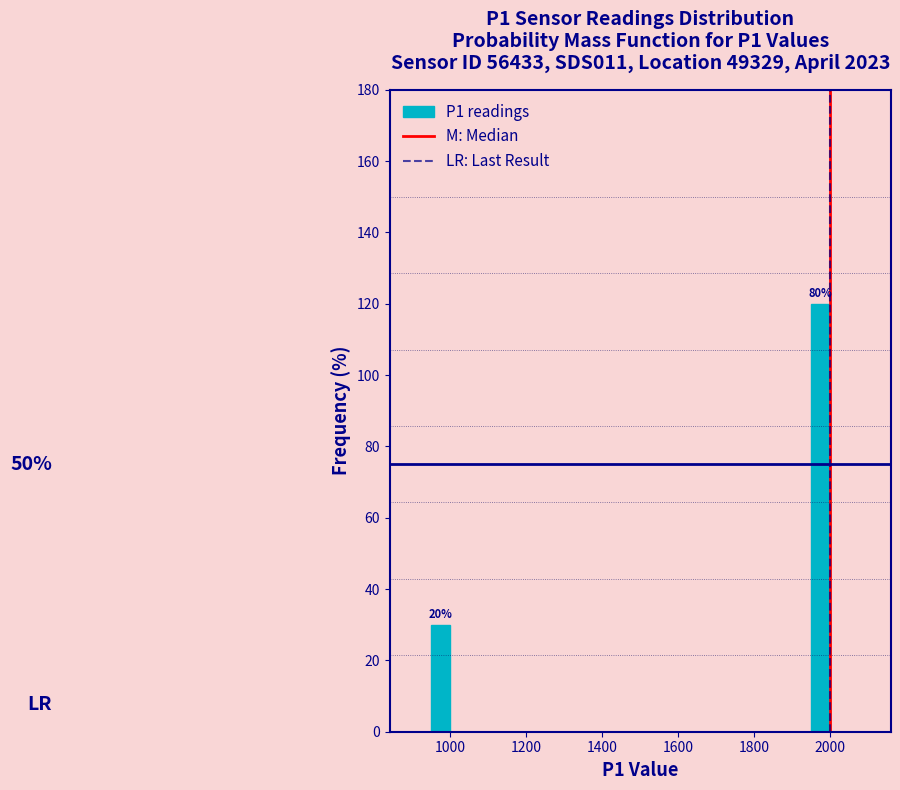

Read against the x-axis, roughly where is the centre of the tallest bar?

1980